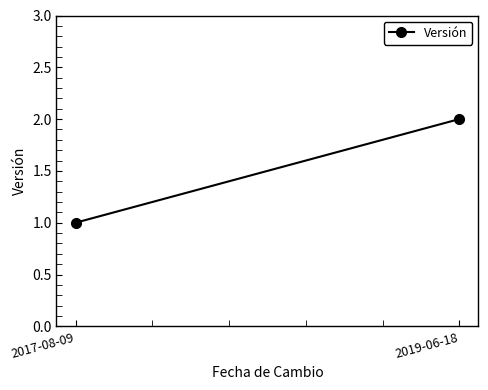

List the labels in order of value, largest first.

2019-06-18, 2017-08-09